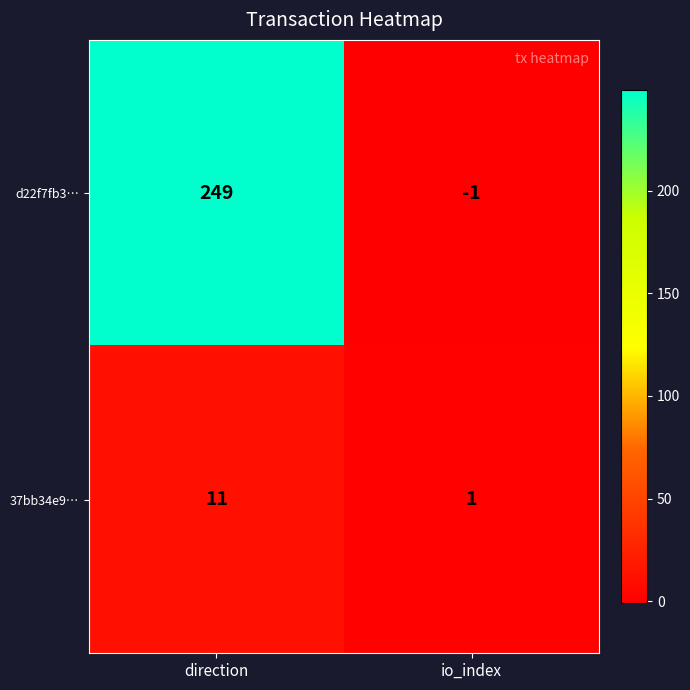

At which category does the chart reach its peak across all series?

direction